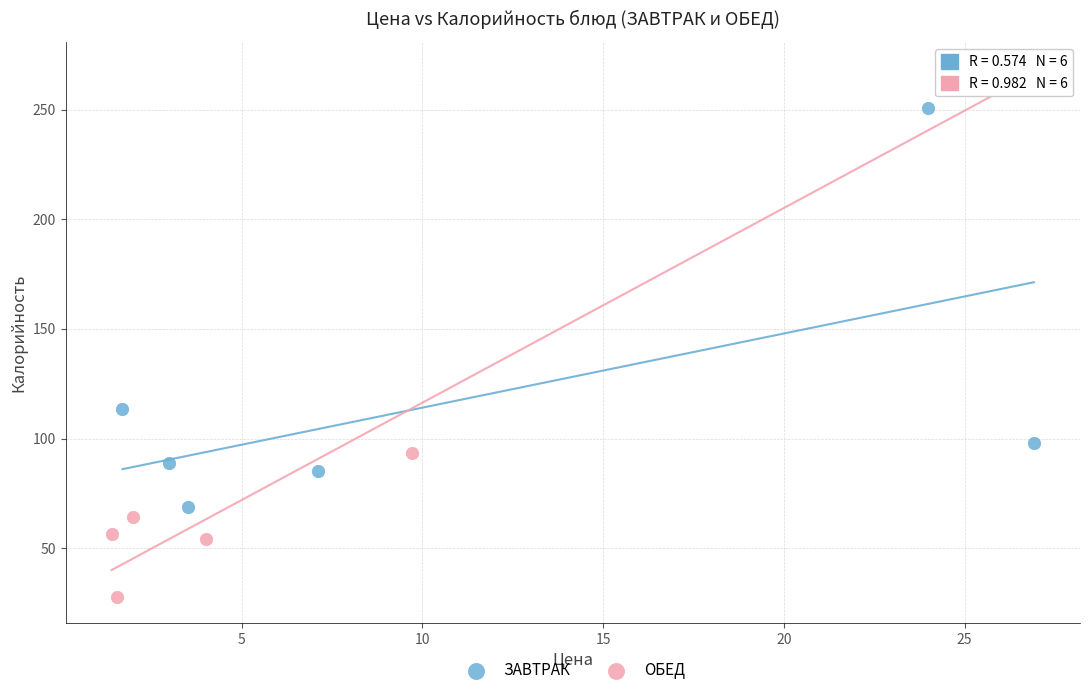

Which series contains the lowest Y value?

ОБЕД